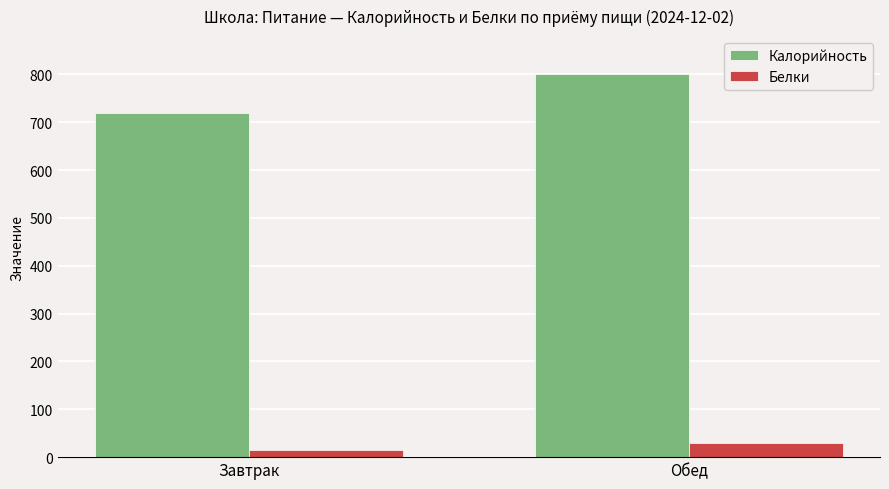

What is the sum of the Белки values at Обед and Завтрак?

45.5